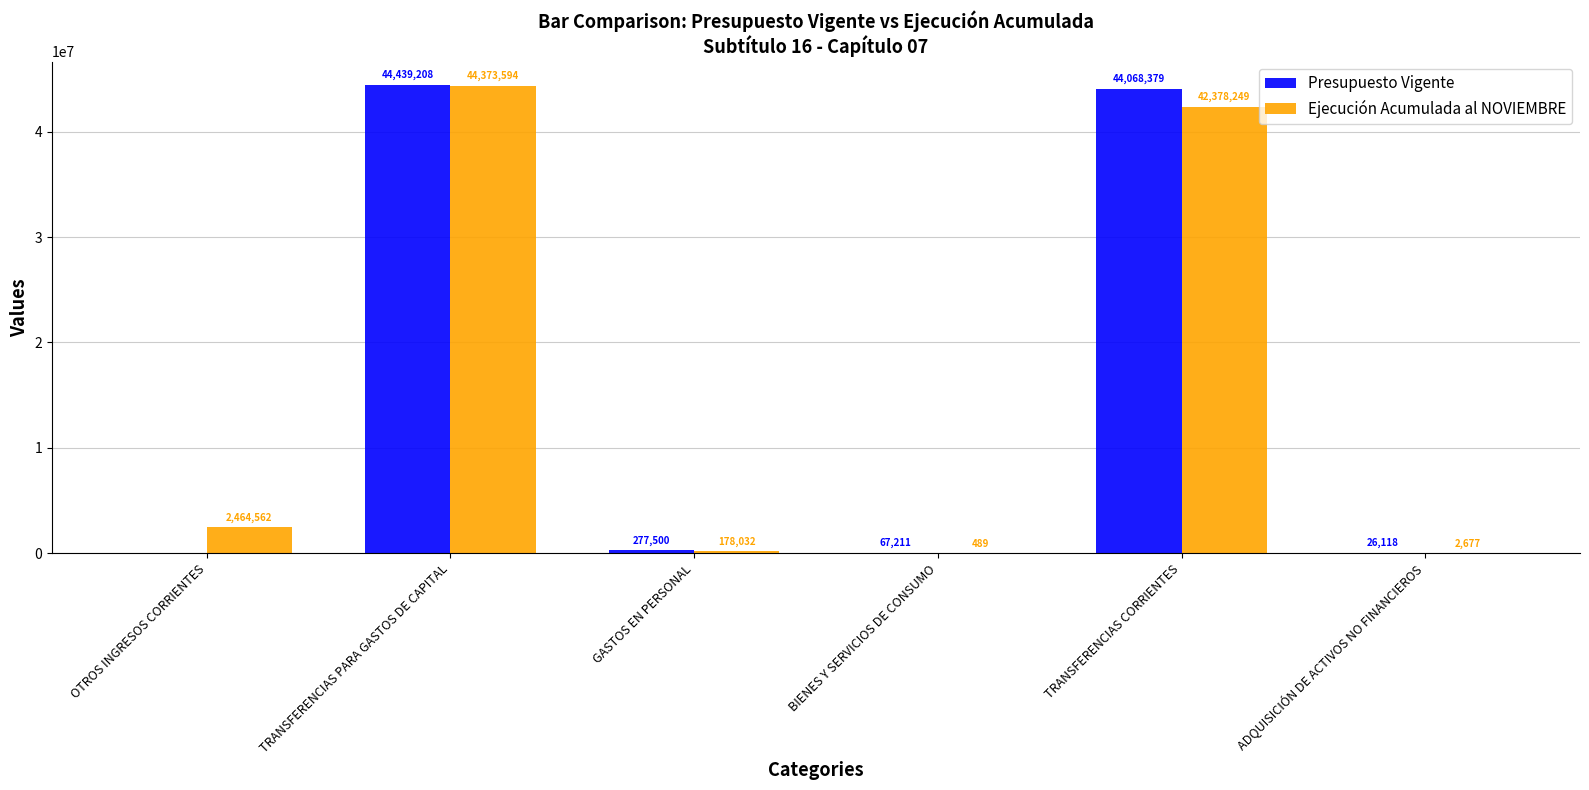

Reading right to left, list all the values displayed in this chart.

Presupuesto Vigente: 26118	44068379	67211	277500	44439208	0
Ejecución Acumulada al NOVIEMBRE: 2677	42378249	489	178032	44373594	2464562